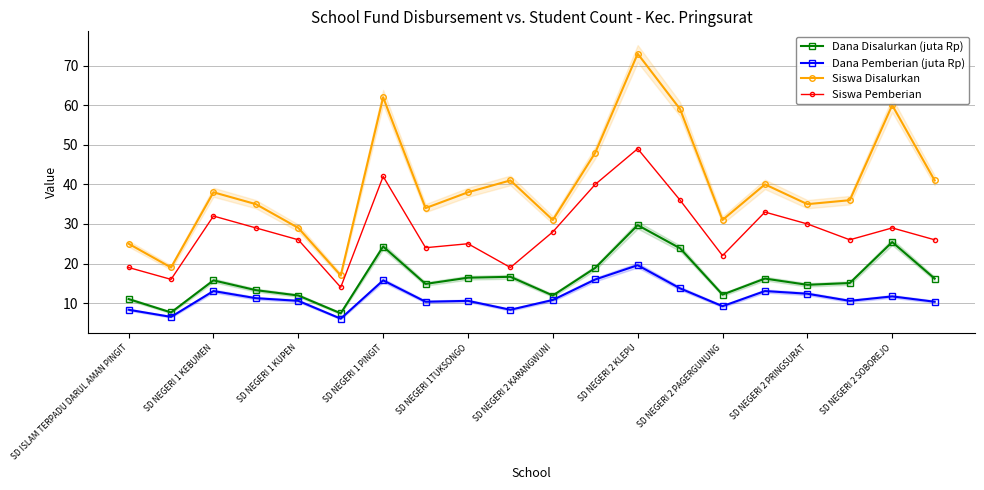

At how many categories does at least one series exceed 16?

20